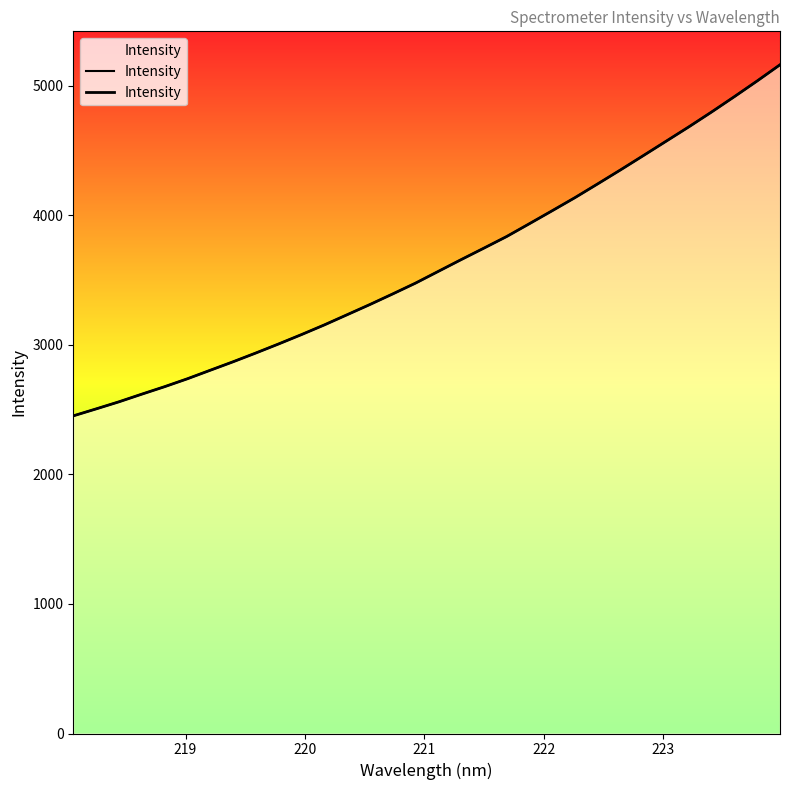

What is the label of the 31st point from the right?

219